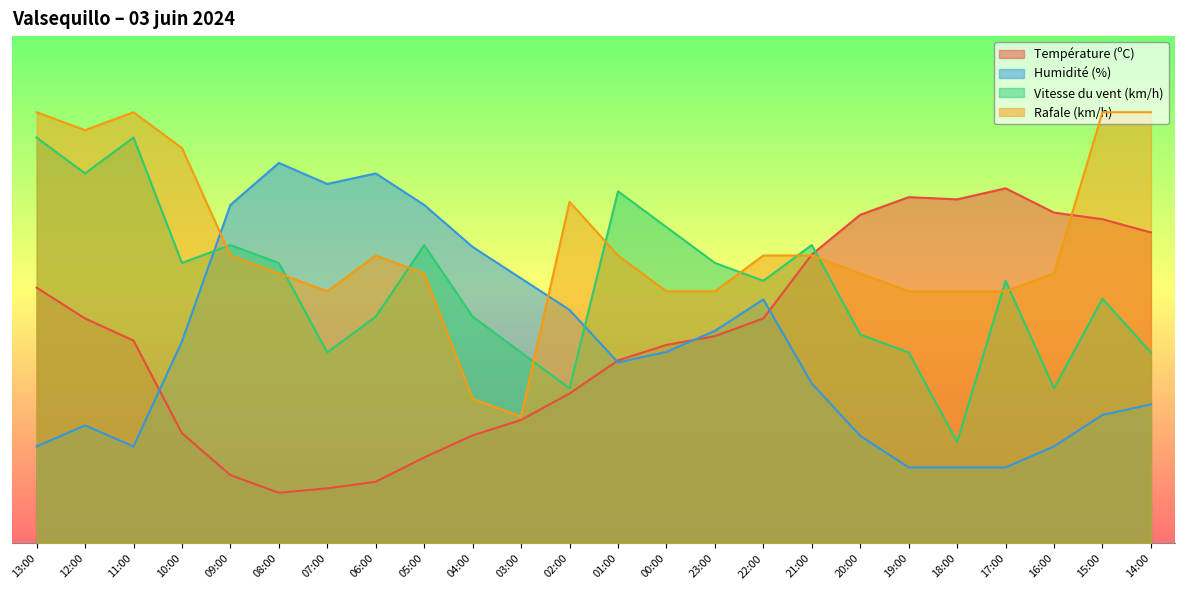

The Vitesse du vent (km/h) series shows 51.8 at 22:00. True or false?

True